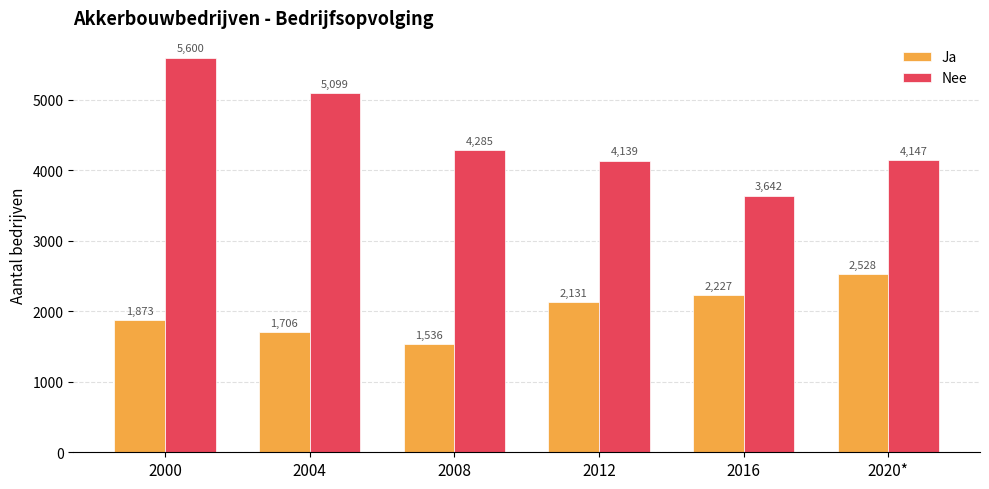

What is the label of the 5th bar from the left?

2016